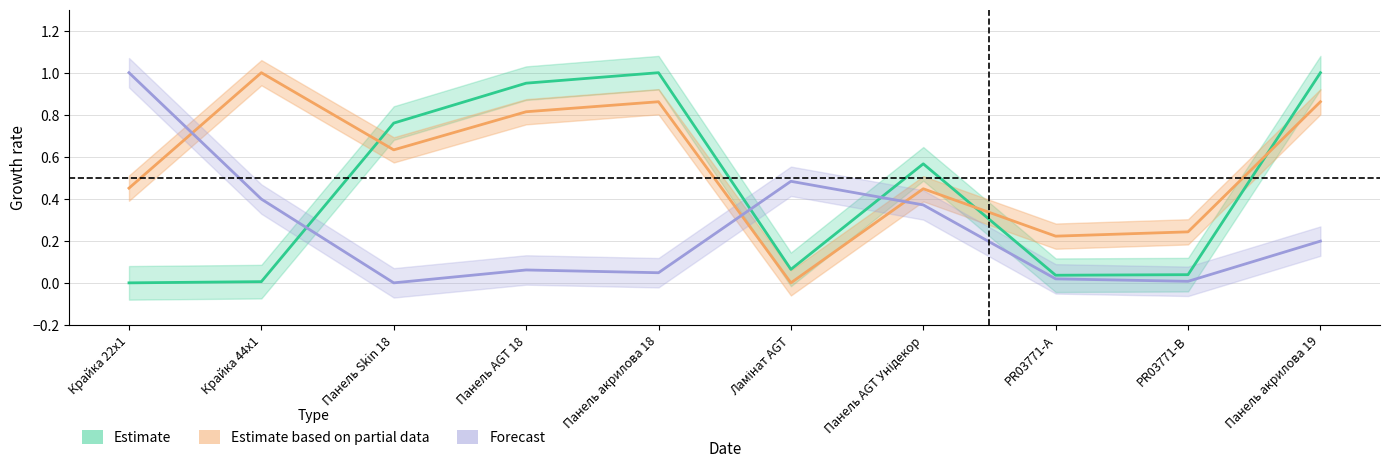

What is the difference between the second highest and minimum values in the Estimate based on partial data series?

0.9